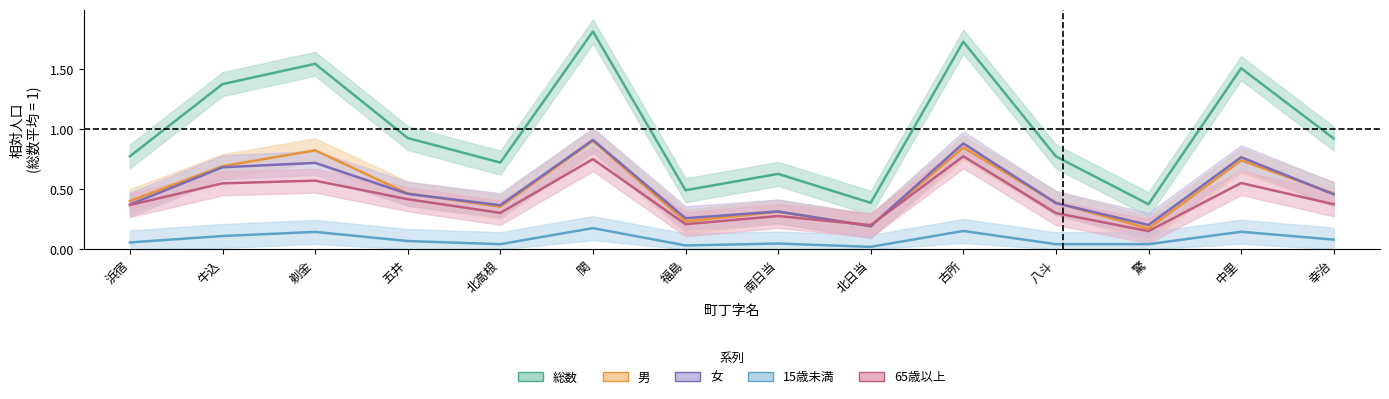

The value of 男 at 剃金 is 0.8. True or false?

True